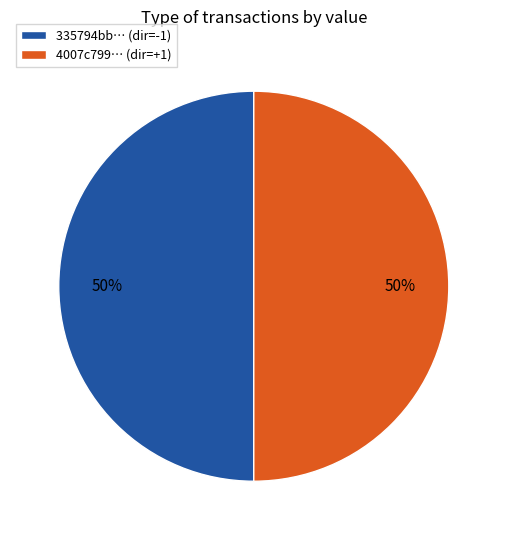

To the nearest percent, what is the average slice percentage?

50%